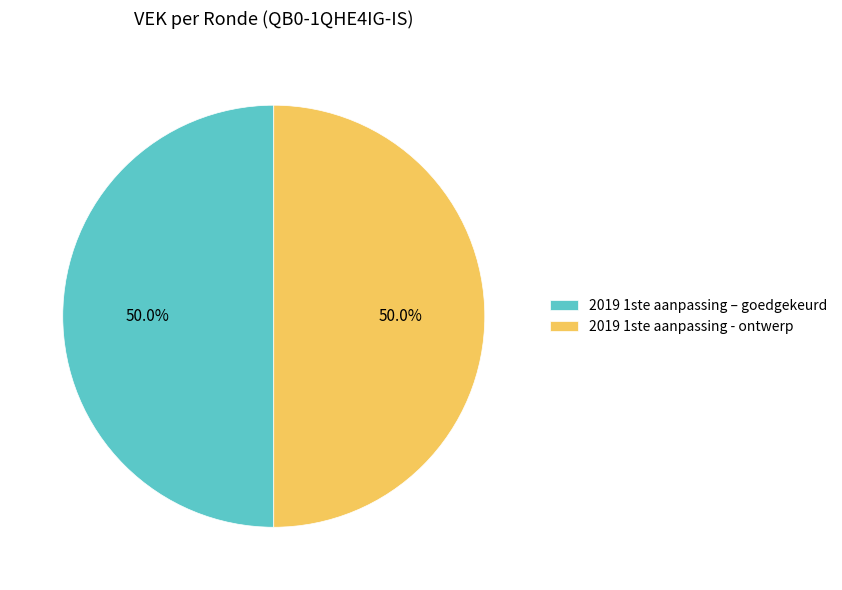

How many slices are in this pie chart?

2